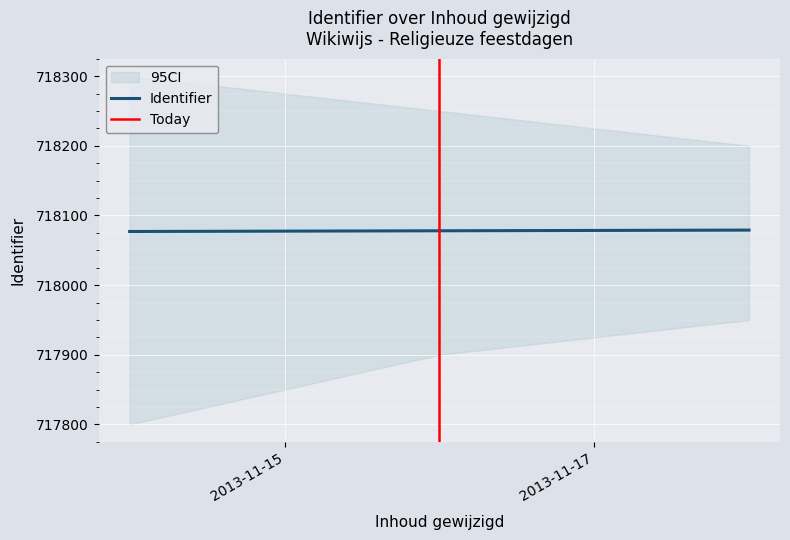

What is the minimum value for Identifier?

718077